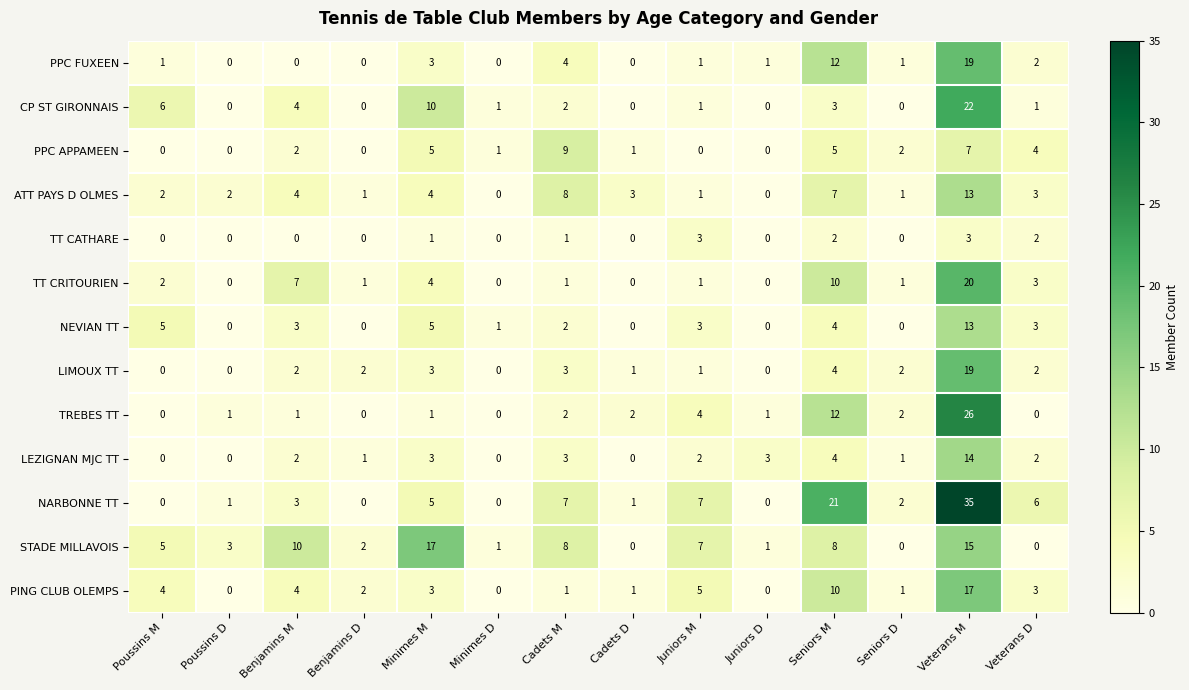

The PPC FUXEEN series shows 12 at Seniors M. True or false?

True